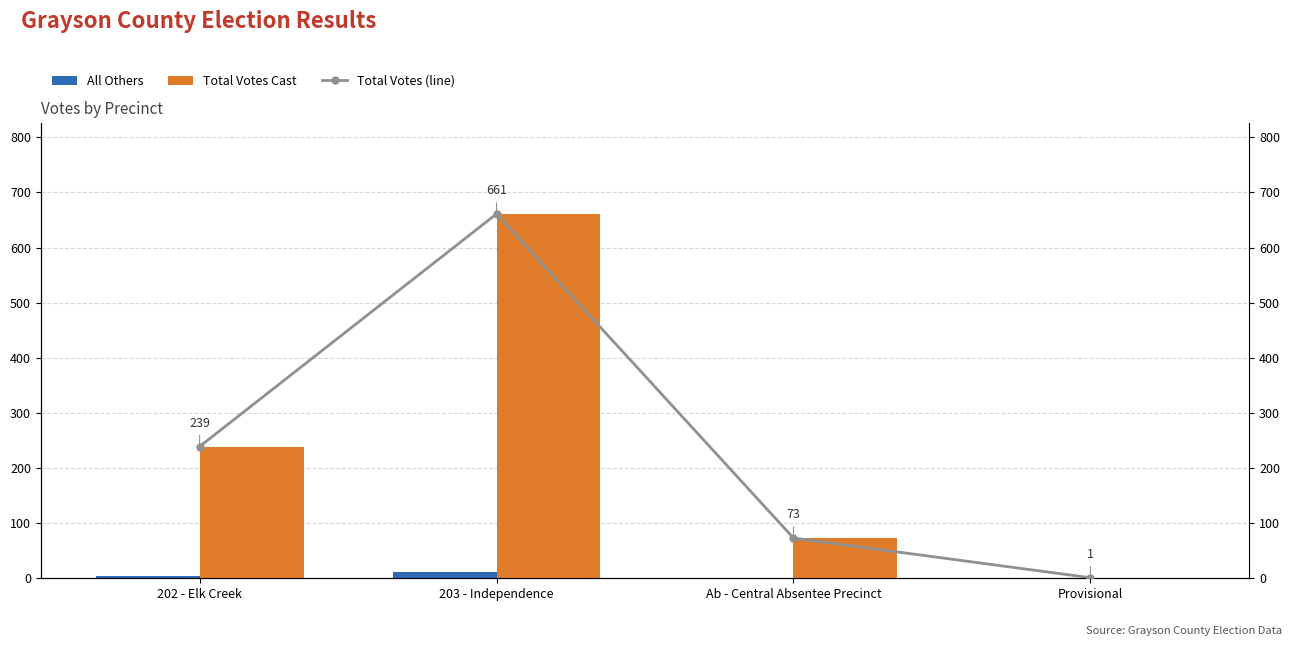

What is the maximum value shown in the chart?

661